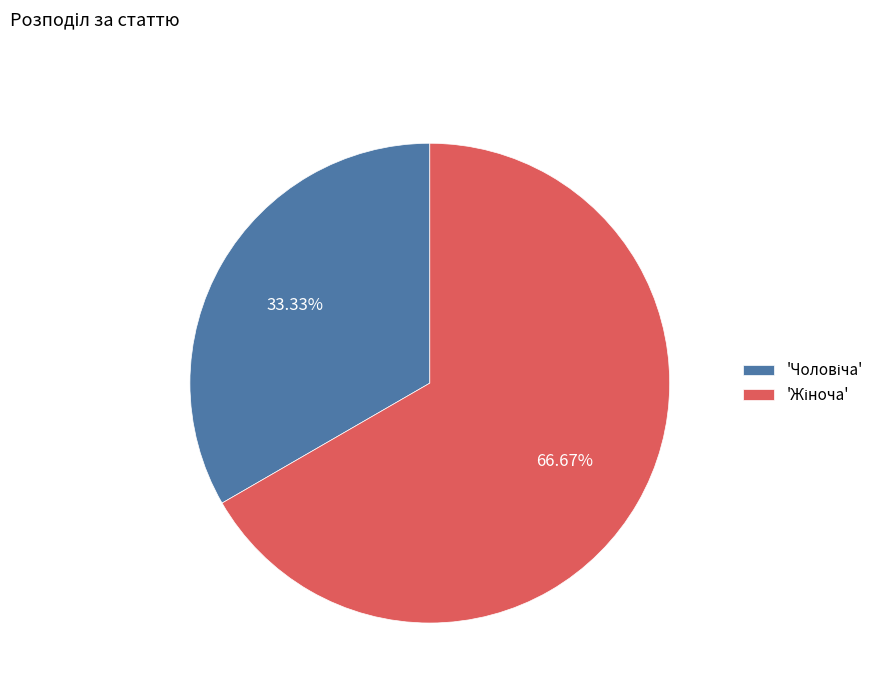

Is there a majority slice in this chart?

Yes